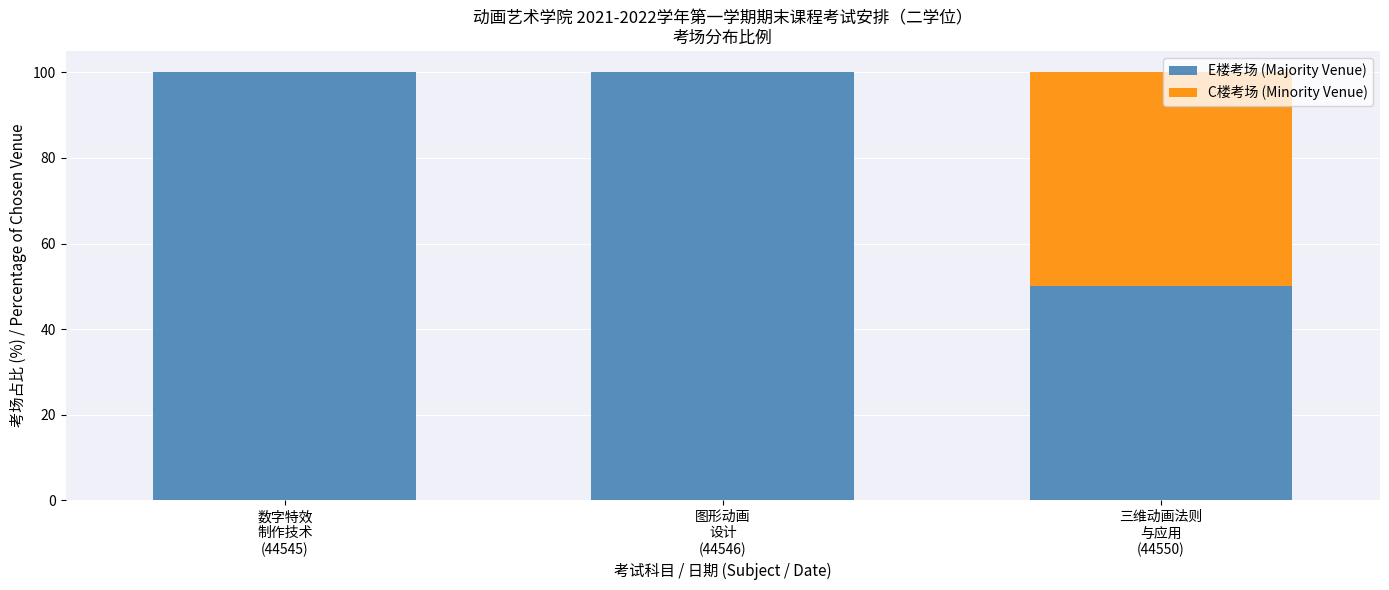

Are the bars grouped side by side (vs. stacked)?

No